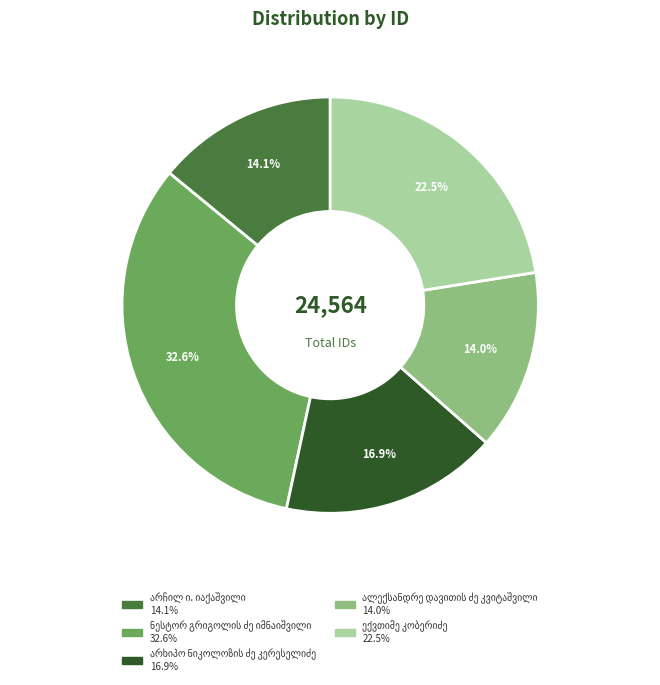

Is there any slice that represents more than half of the pie?

No